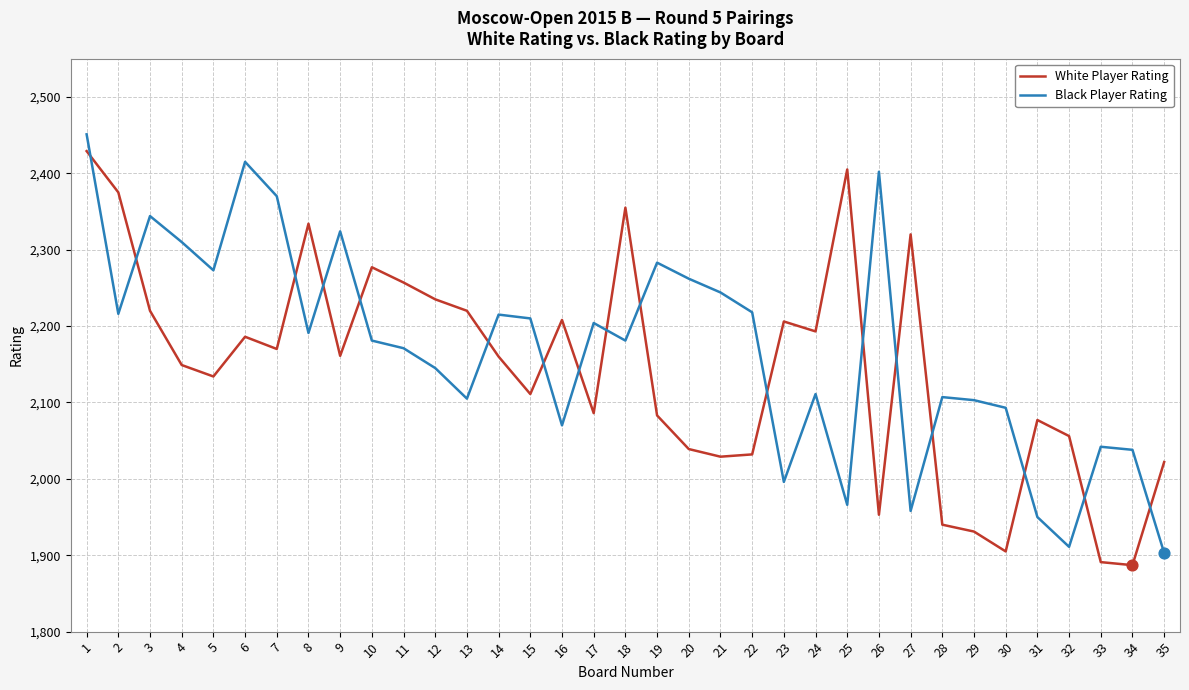

Which series has the largest total across all categories?

Black Player Rating